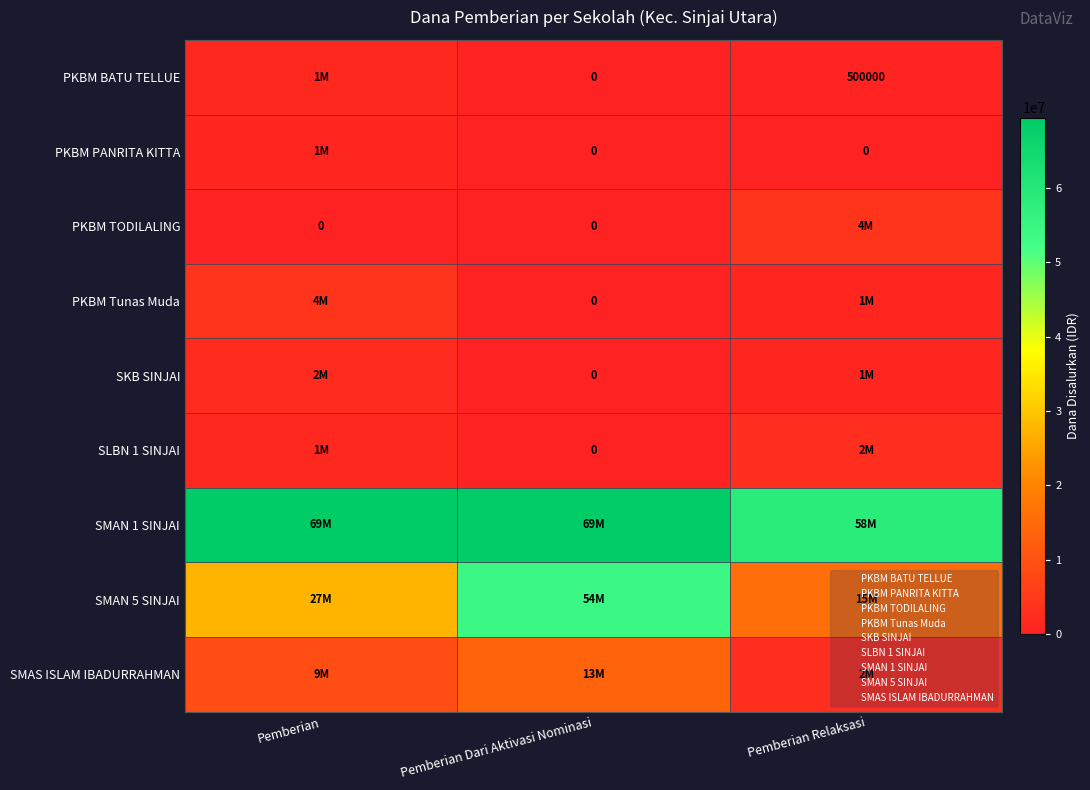

What is the average value of the PKBM BATU TELLUE series?

666667